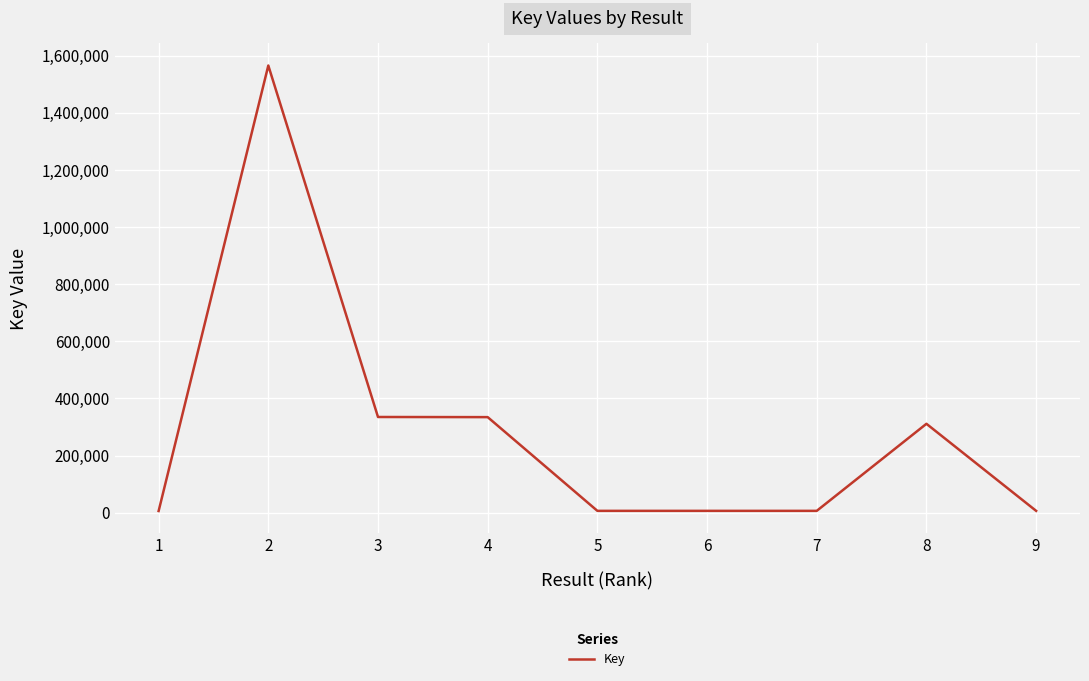

What is the maximum value shown in the chart?

1565292